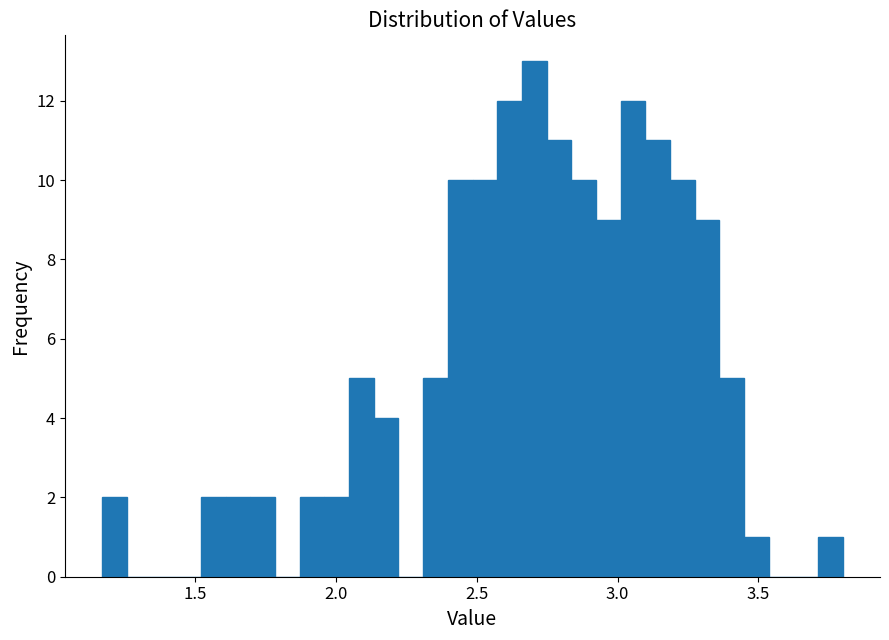

Read against the x-axis, roughly where is the centre of the tallest bar?

2.70